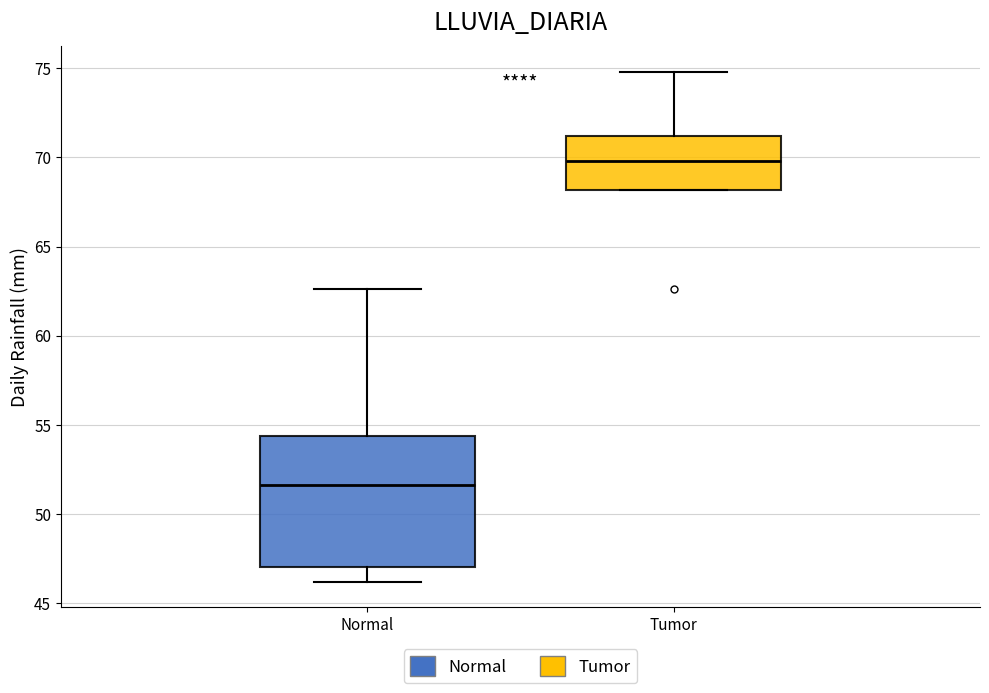

Which box is the tallest, from its lower edge to its upper edge?

Normal